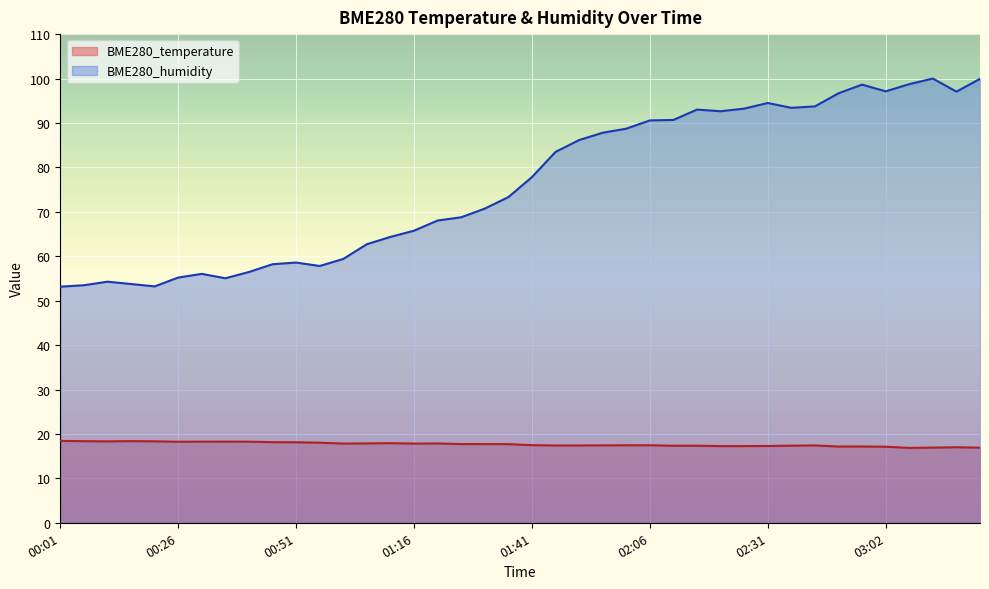

Reading left to right, transcribe all the data shown in this chart.

BME280_temperature: 18.4	18.4	18.3	18.4	18.3	18.2	18.3	18.3	18.2	18.1	18.1	18.0	17.8	17.9	17.9	17.8	17.9	17.7	17.7	17.7	17.5	17.4	17.4	17.4	17.4	17.4	17.3	17.3	17.3	17.3	17.3	17.4	17.4	17.2	17.2	17.1	16.9	16.9	17.0	16.9
BME280_humidity: 53.1	53.5	54.3	53.8	53.2	55.2	56.0	55.0	56.5	58.2	58.6	57.8	59.4	62.7	64.3	65.8	68.0	68.8	70.7	73.3	77.8	83.5	86.2	87.8	88.7	90.6	90.7	93.0	92.6	93.2	94.5	93.4	93.7	96.7	98.6	97.1	98.7	100.0	97.0	99.9